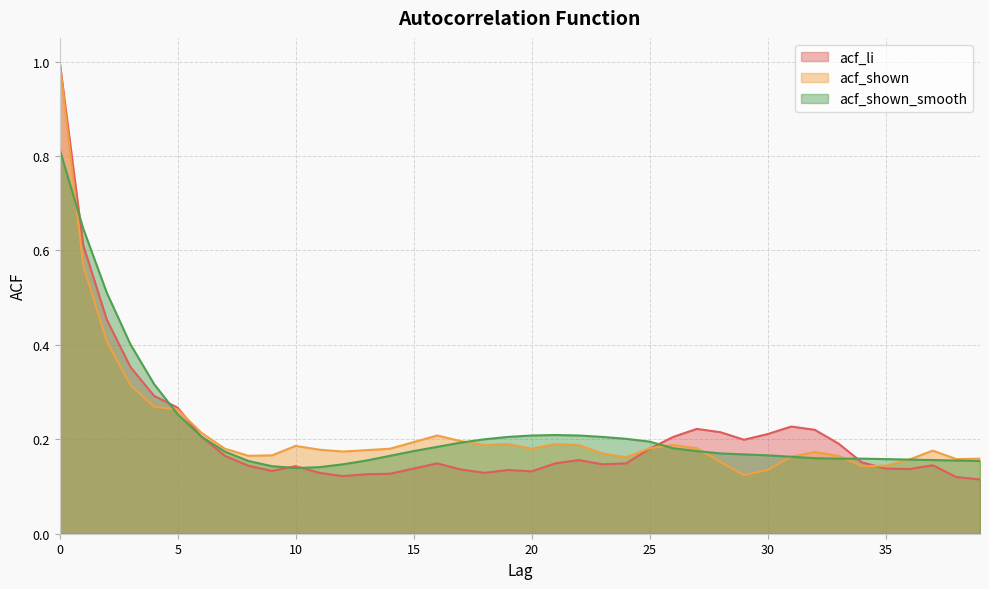

Which has a higher value, 18 or 37?

37